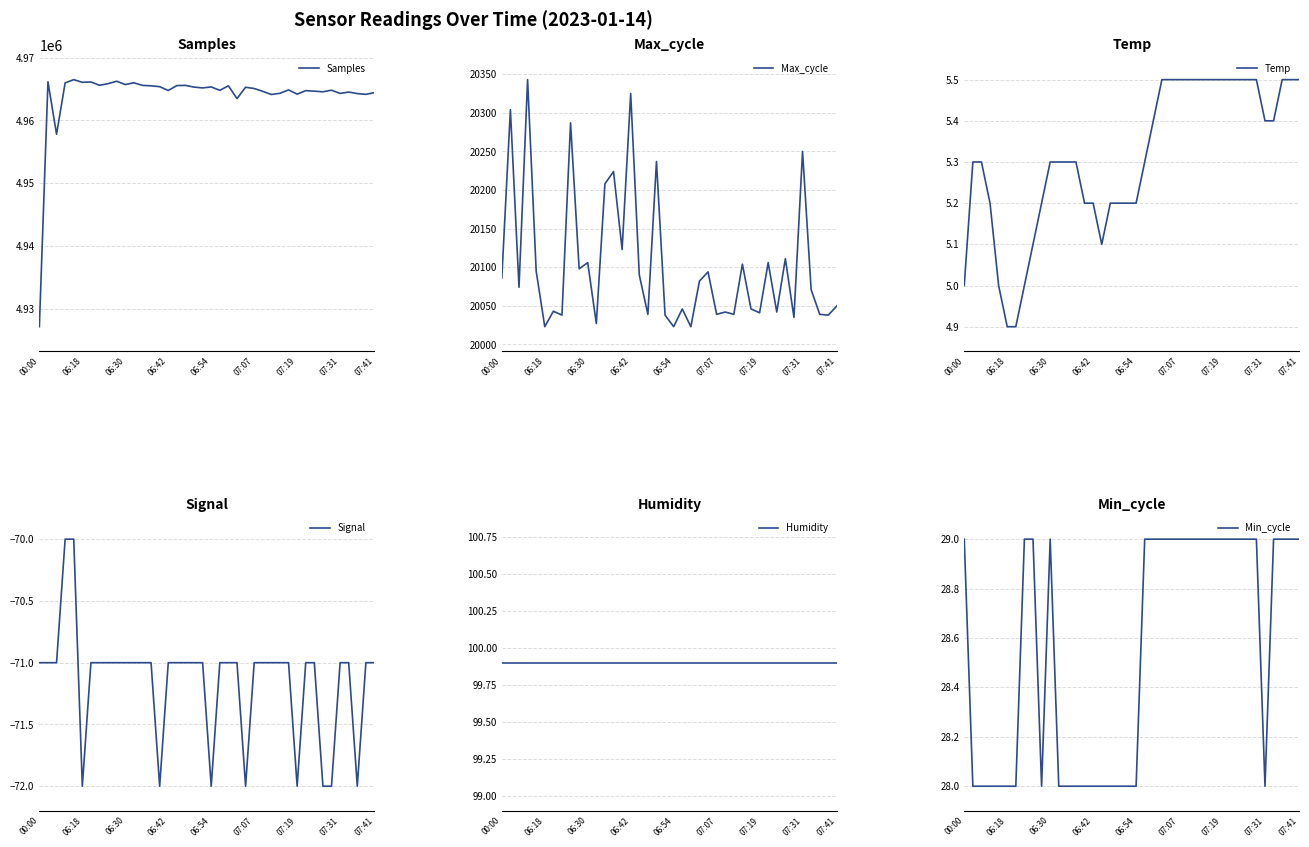

What is the value of the Humidity point at the 38th from the left?

99.9